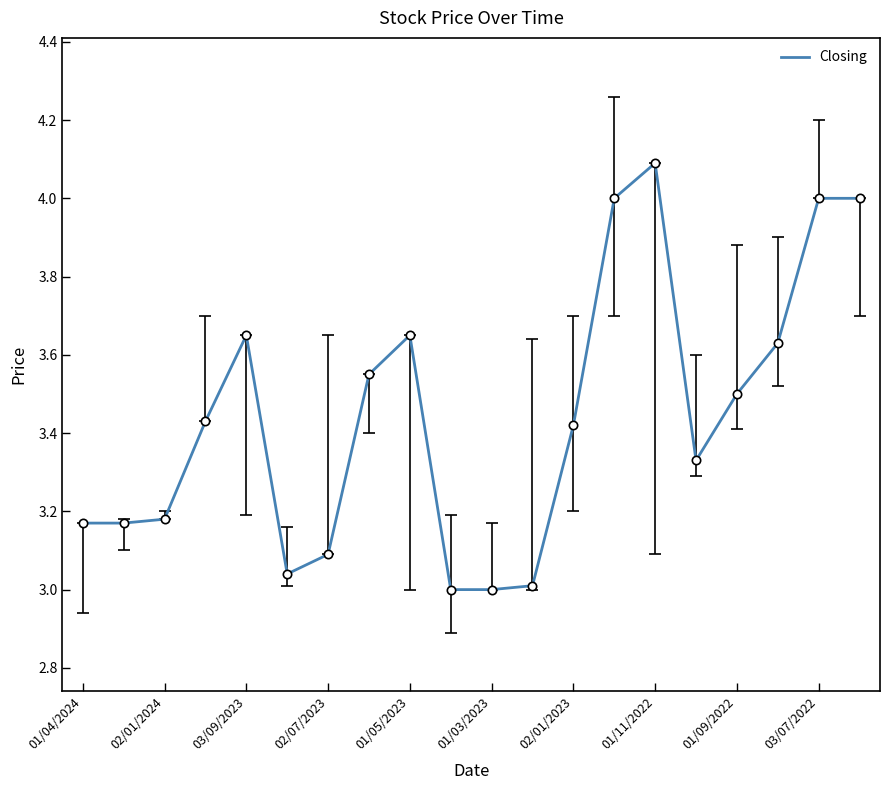

What is the greatest value displayed?

4.1